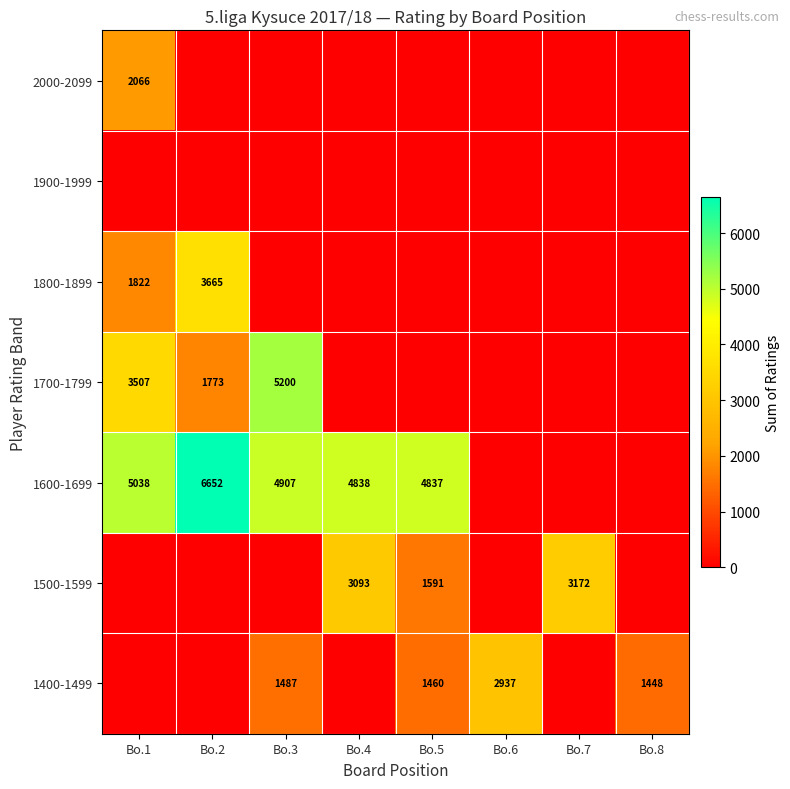

Which label corresponds to the smallest value in the chart?

Bo.2